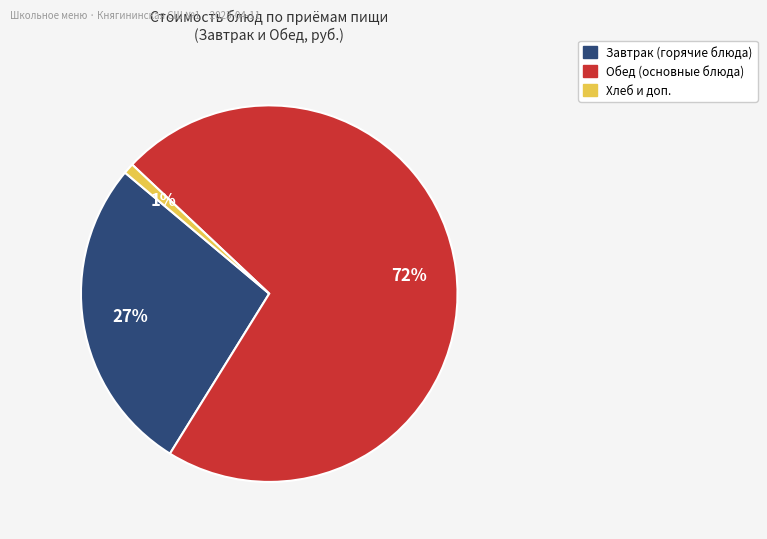

Is there a majority slice in this chart?

Yes